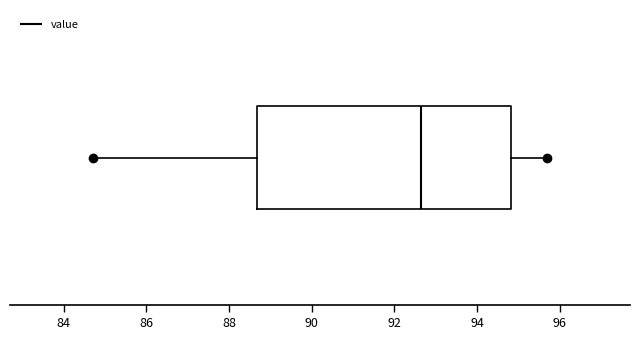

Read this box plot against the x-axis: the position of the median line, the range covered by the box, and the ends of both whiskers. The values are not printed on the chart, so give them approximately, as read against the axis.

median 92.6, box 88.6 to 94.8, whiskers 84.8 to 95.8